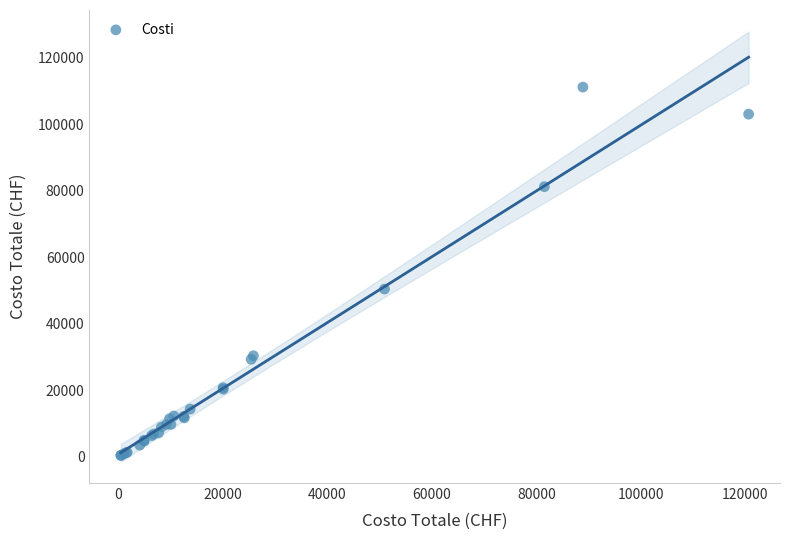

What Y value in the scatter plot is closest to 55824?

50472.7